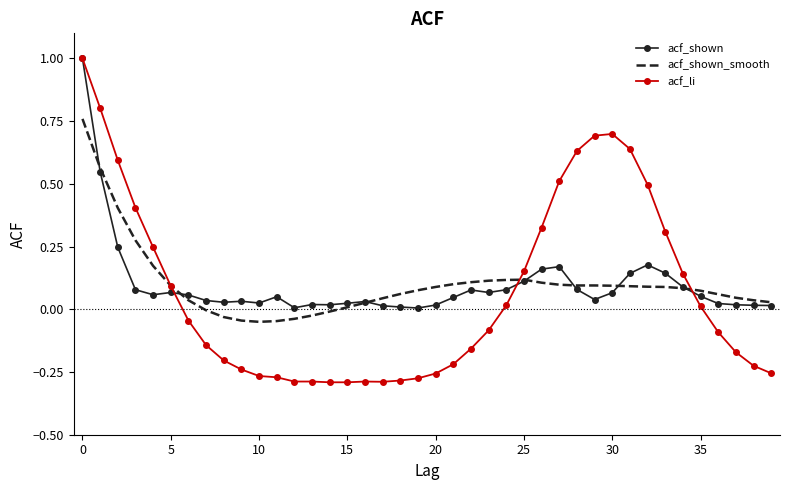

Which series has the largest range (max minus min)?

acf_li